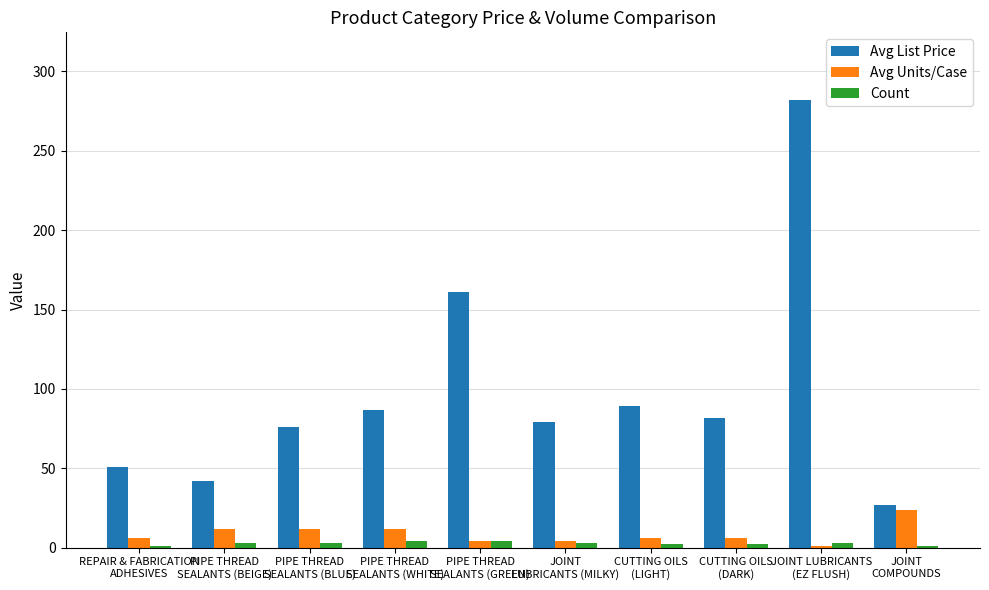

List the series in order of their peak value, lowest first.

Count, Avg Units/Case, Avg List Price